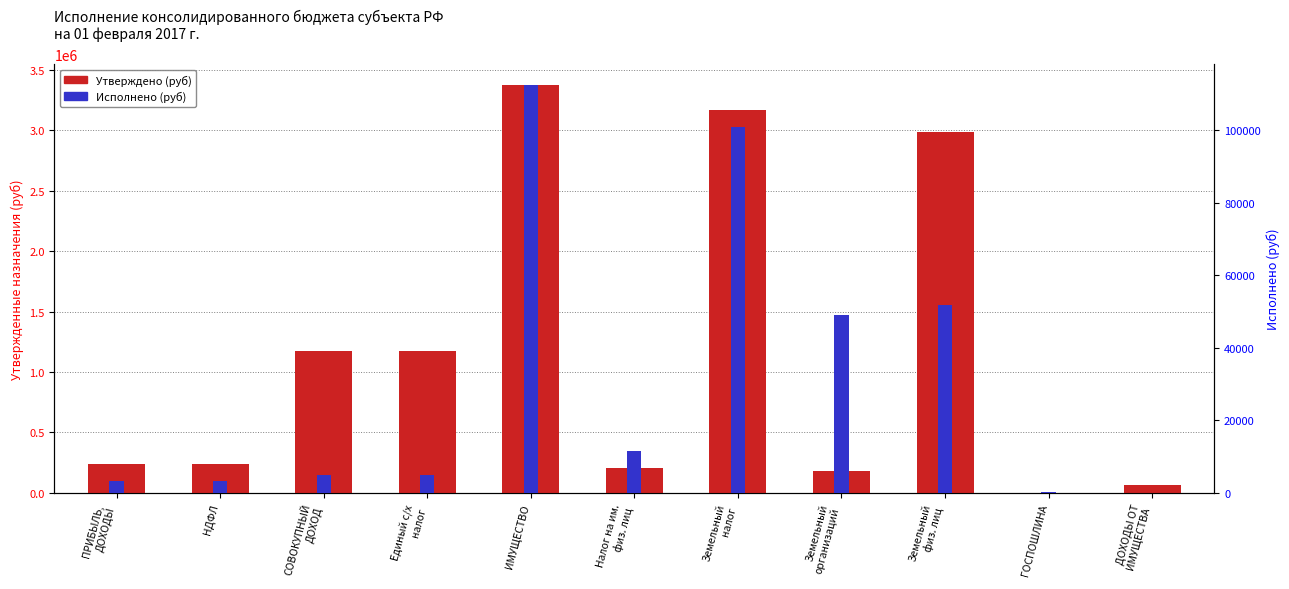

What position from the right is ГОСПОШЛИНА?

2